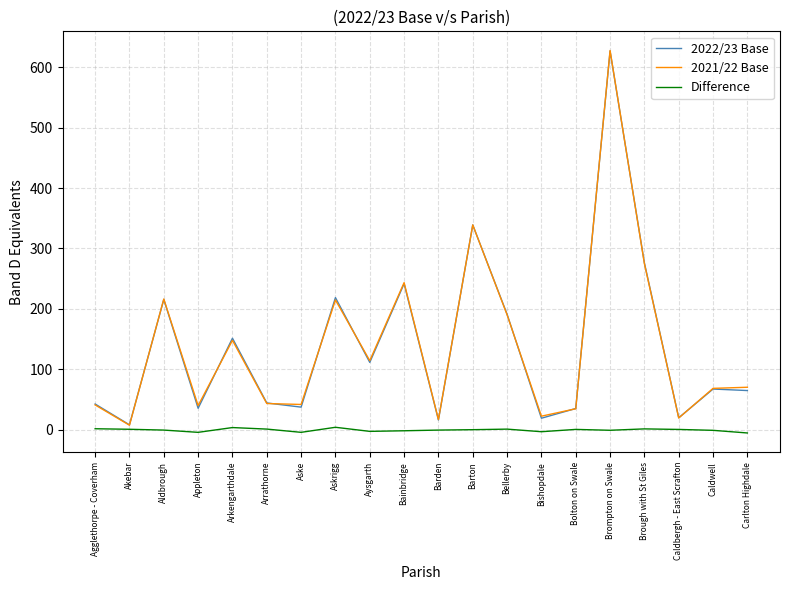

At which category is the sum across all series the highest?

Brompton on Swale